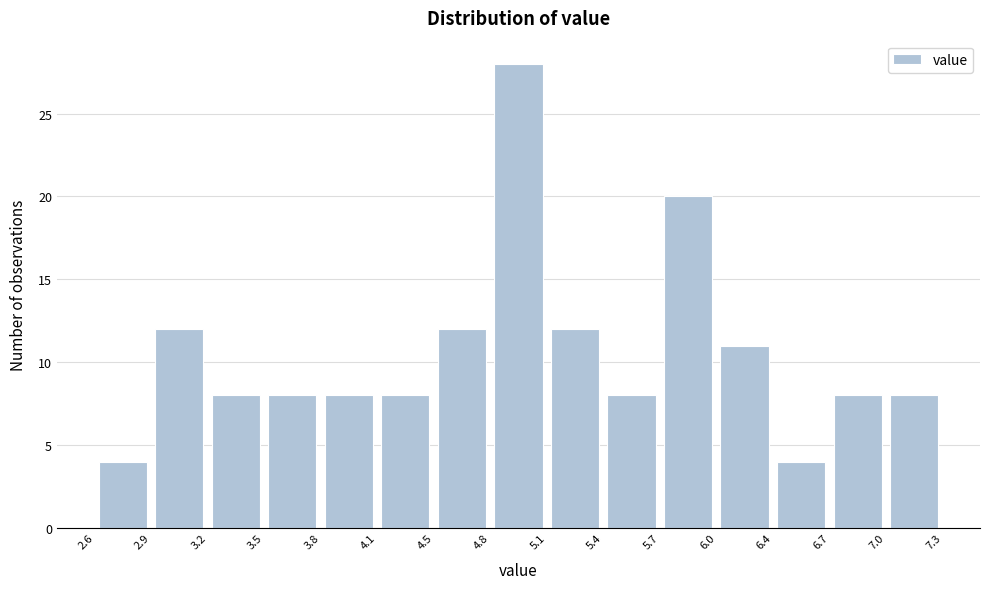

How tall is the bar that spans 6.4 to 6.7 on the x-axis? The values are not printed on the chart, so give them approximately, as read against the axis.

4